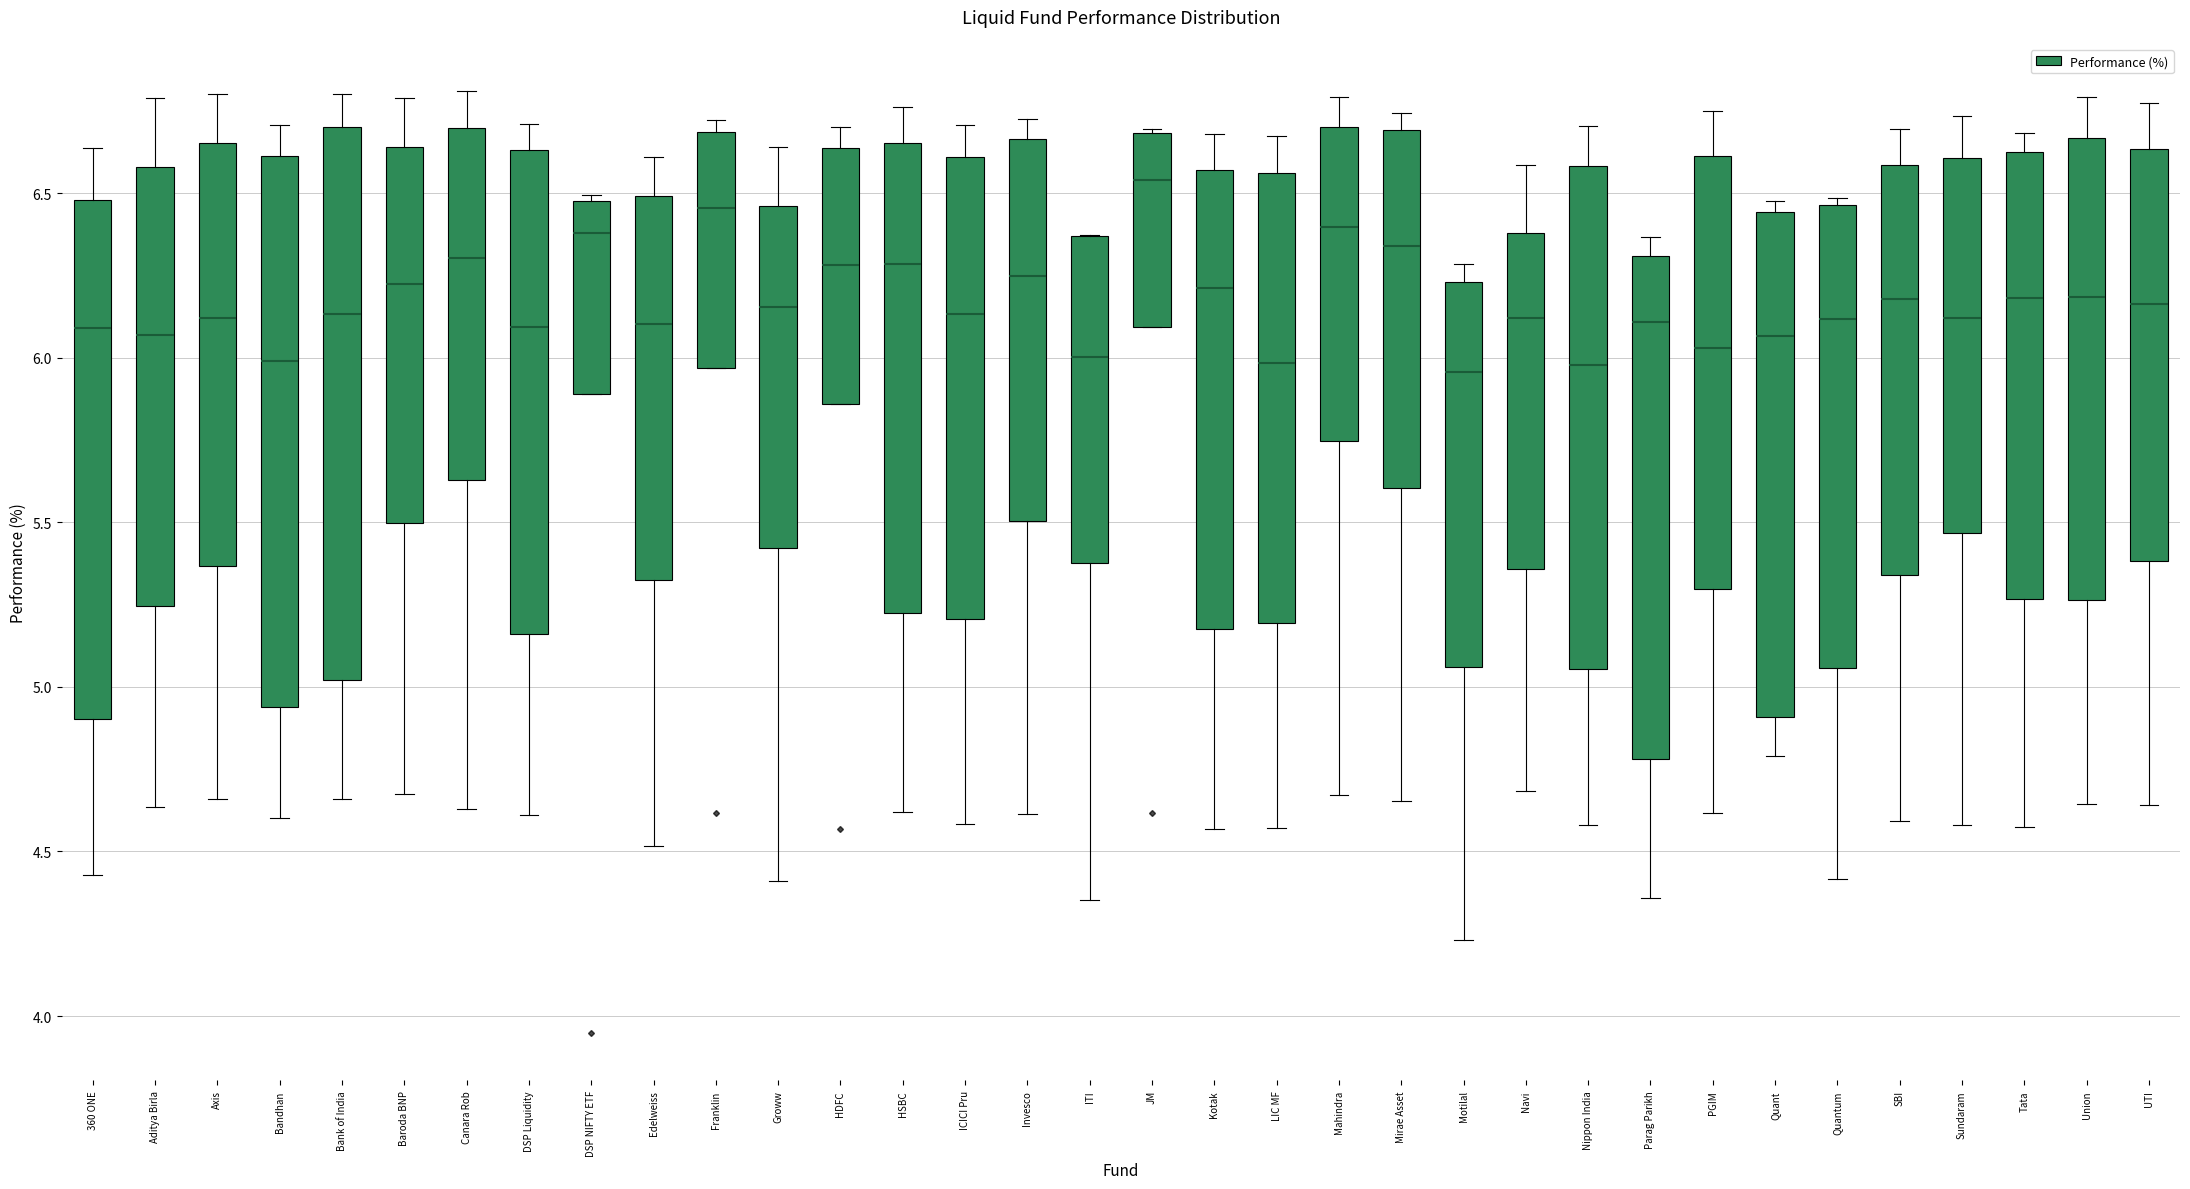

Reading left to right, read every box against the y-axis: the position of its median line, the range the box covers, and the ends of its whiskers. The values are not printed on the chart, so give them approximately, as read against the axis.

360 ONE: median 6.10, box 4.90 to 6.50, whiskers 4.45 to 6.65
Aditya Birla: median 6.05, box 5.25 to 6.60, whiskers 4.65 to 6.80
Axis: median 6.10, box 5.35 to 6.65, whiskers 4.65 to 6.80
Bandhan: median 6.00, box 4.95 to 6.60, whiskers 4.60 to 6.70
Bank of India: median 6.15, box 5.00 to 6.70, whiskers 4.65 to 6.80
Baroda BNP: median 6.20, box 5.50 to 6.65, whiskers 4.65 to 6.80
Canara Rob: median 6.30, box 5.65 to 6.70, whiskers 4.65 to 6.80
DSP Liquidity: median 6.10, box 5.15 to 6.65, whiskers 4.60 to 6.70
DSP NIFTY ETF: median 6.40, box 5.90 to 6.45, whiskers 5.90 to 6.50
Edelweiss: median 6.10, box 5.30 to 6.50, whiskers 4.50 to 6.60
Franklin: median 6.45, box 5.95 to 6.70, whiskers 5.95 to 6.70 (just above the box's upper edge)
Groww: median 6.15, box 5.40 to 6.45, whiskers 4.40 to 6.65
HDFC: median 6.30, box 5.85 to 6.65, whiskers 5.85 to 6.70
HSBC: median 6.30, box 5.20 to 6.65, whiskers 4.60 to 6.75
ICICI Pru: median 6.15, box 5.20 to 6.60, whiskers 4.60 to 6.70
Invesco: median 6.25, box 5.50 to 6.65, whiskers 4.60 to 6.70
ITI: median 6.00, box 5.40 to 6.35, whiskers 4.35 to 6.35
JM: median 6.55, box 6.10 to 6.70, whiskers 6.10 to 6.70
Kotak: median 6.20, box 5.20 to 6.55, whiskers 4.55 to 6.70
LIC MF: median 6.00, box 5.20 to 6.55, whiskers 4.55 to 6.65
Mahindra: median 6.40, box 5.75 to 6.70, whiskers 4.65 to 6.80
Mirae Asset: median 6.35, box 5.60 to 6.70, whiskers 4.65 to 6.75
Motilal: median 5.95, box 5.05 to 6.25, whiskers 4.25 to 6.30
Navi: median 6.10, box 5.35 to 6.40, whiskers 4.70 to 6.60
Nippon India: median 6.00, box 5.05 to 6.60, whiskers 4.60 to 6.70
Parag Parikh: median 6.10, box 4.80 to 6.30, whiskers 4.35 to 6.35
PGIM: median 6.05, box 5.30 to 6.60, whiskers 4.60 to 6.75
Quant: median 6.05, box 4.90 to 6.45, whiskers 4.80 to 6.50
Quantum: median 6.10, box 5.05 to 6.45, whiskers 4.40 to 6.50
SBI: median 6.20, box 5.35 to 6.60, whiskers 4.60 to 6.70
Sundaram: median 6.10, box 5.45 to 6.60, whiskers 4.60 to 6.75
Tata: median 6.20, box 5.25 to 6.60, whiskers 4.55 to 6.70
Union: median 6.20, box 5.25 to 6.65, whiskers 4.65 to 6.80
UTI: median 6.15, box 5.40 to 6.65, whiskers 4.65 to 6.75